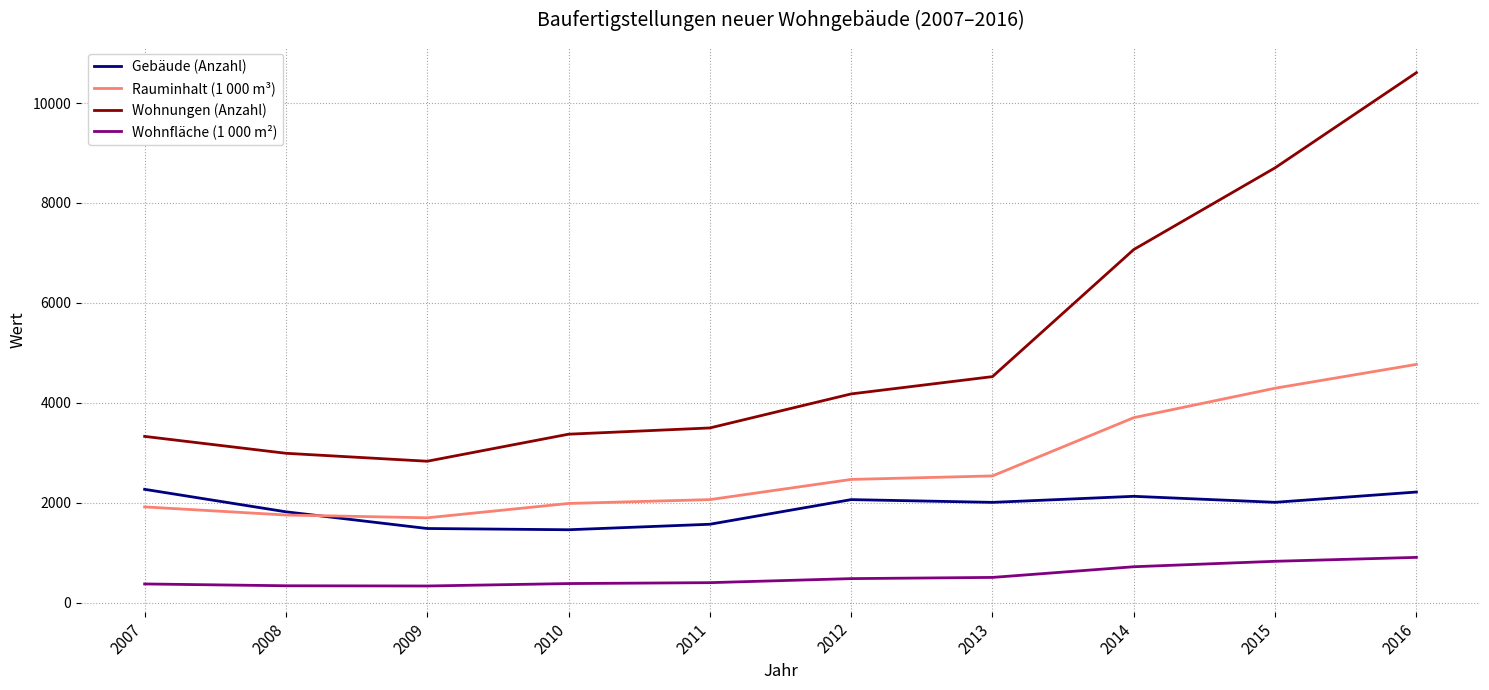

Is the value of Rauminhalt (1 000 m³) at 2010 greater than the value of Wohnfläche (1 000 m²) at 2016?

Yes